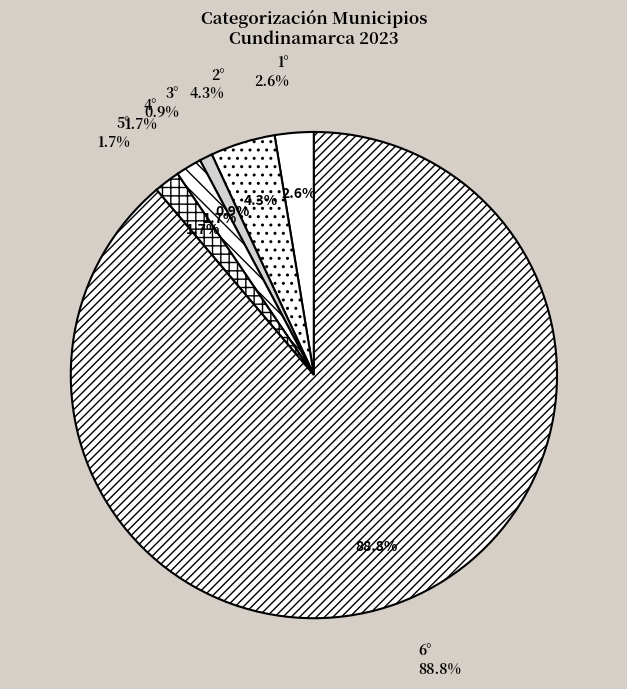

What is the change in value from 4° to 6°?

+101